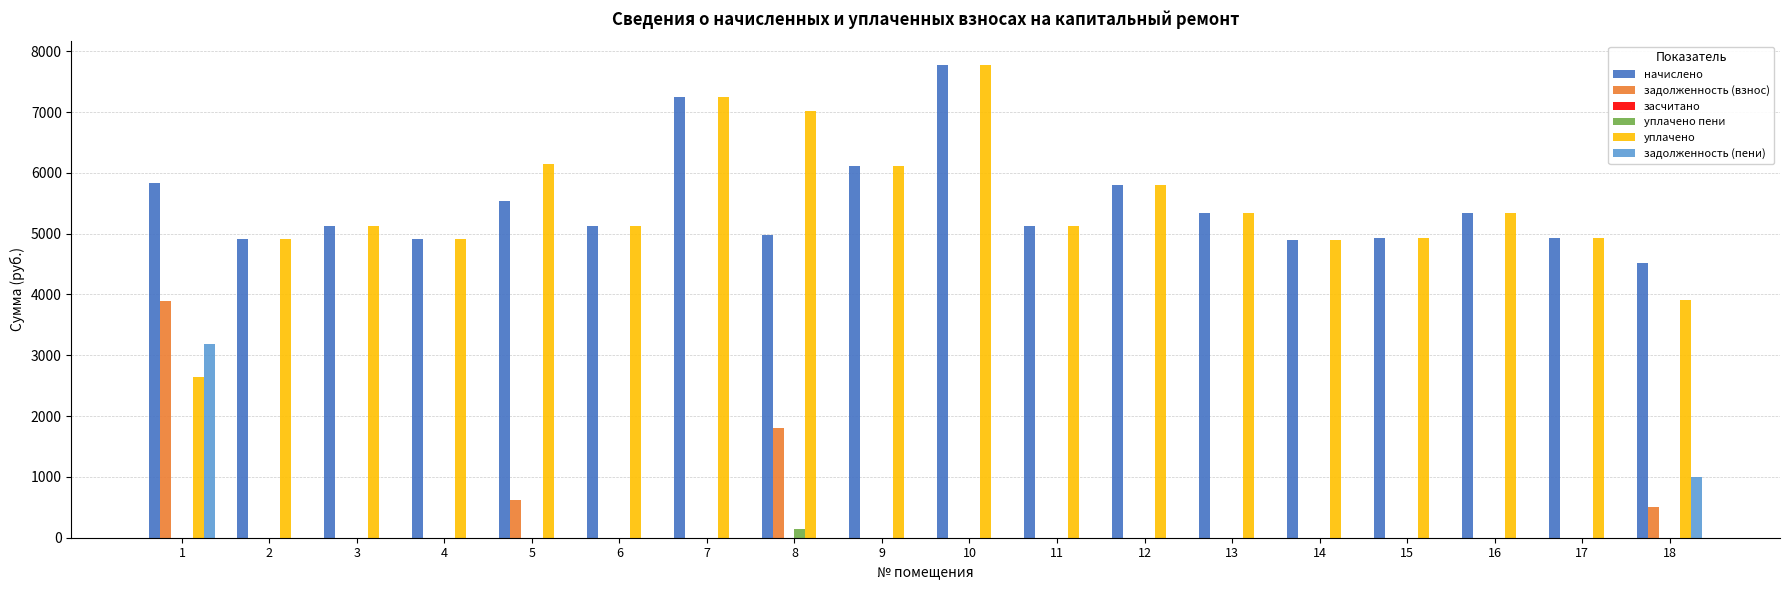

What is the total value across all series at 1?

15544.3